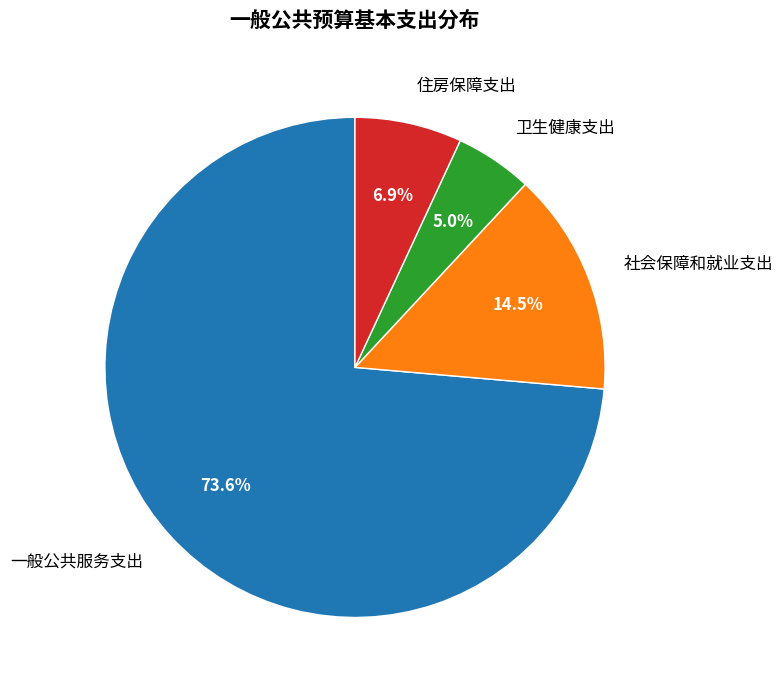

What is the smallest slice in the pie chart?

卫生健康支出